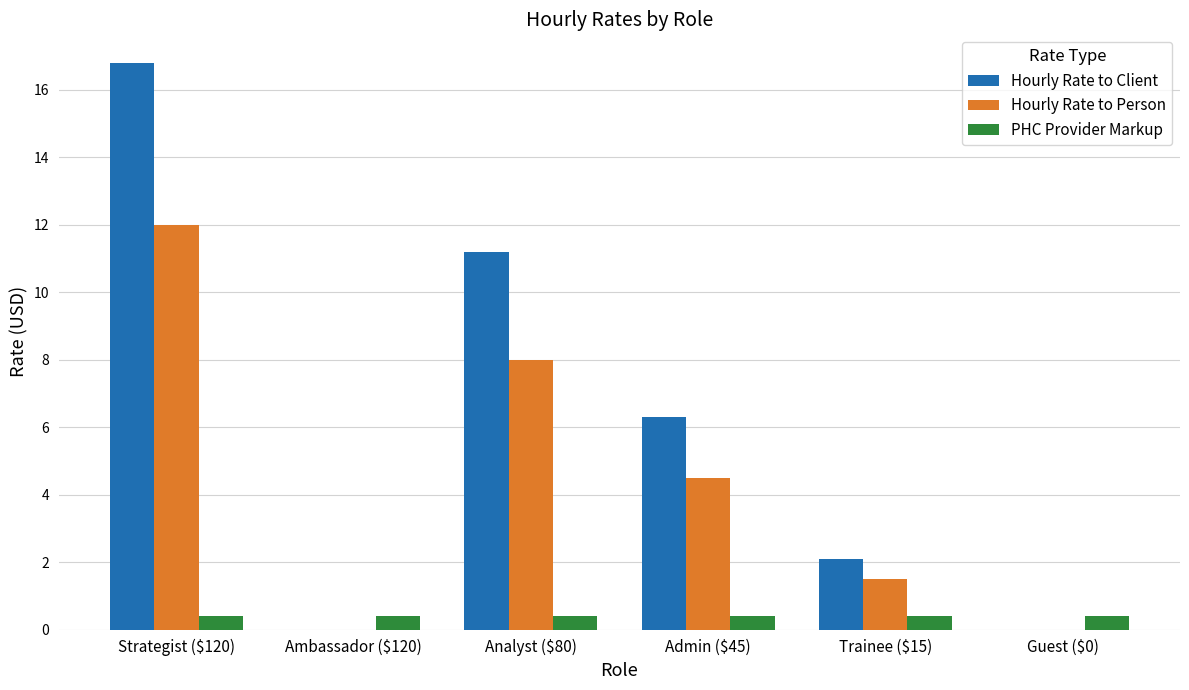

At which label does Hourly Rate to Person reach its peak?

Strategist ($120)